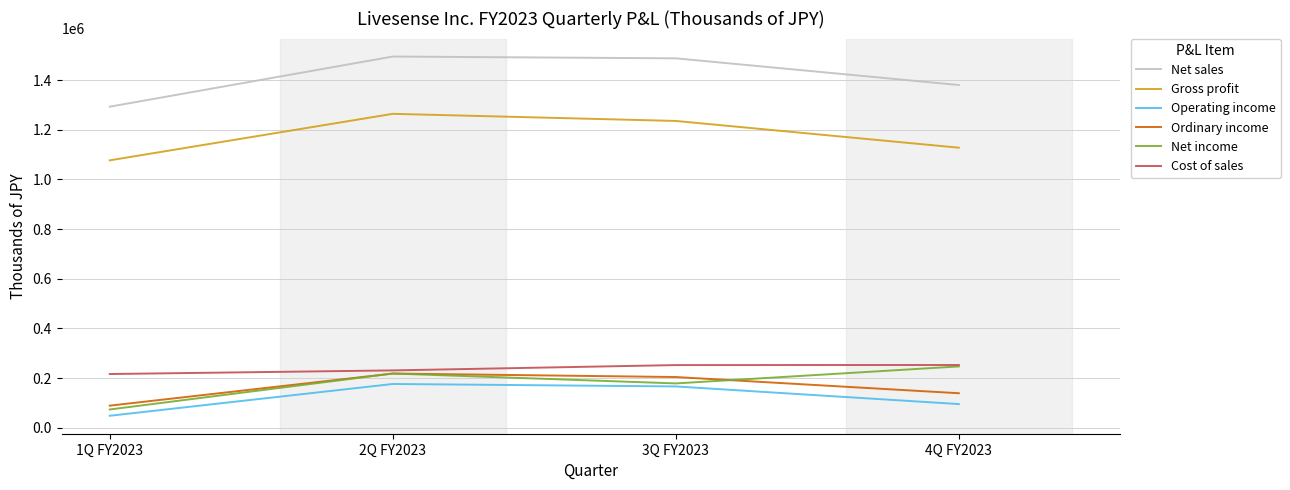

At which label does Ordinary income first exceed 203949?

2Q FY2023